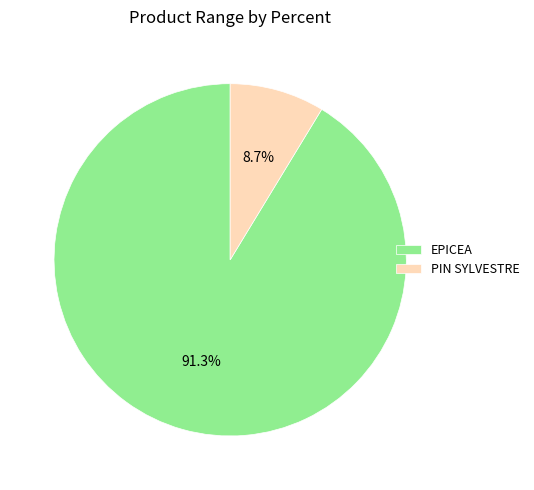

Between EPICEA and PIN SYLVESTRE, which is larger?

EPICEA